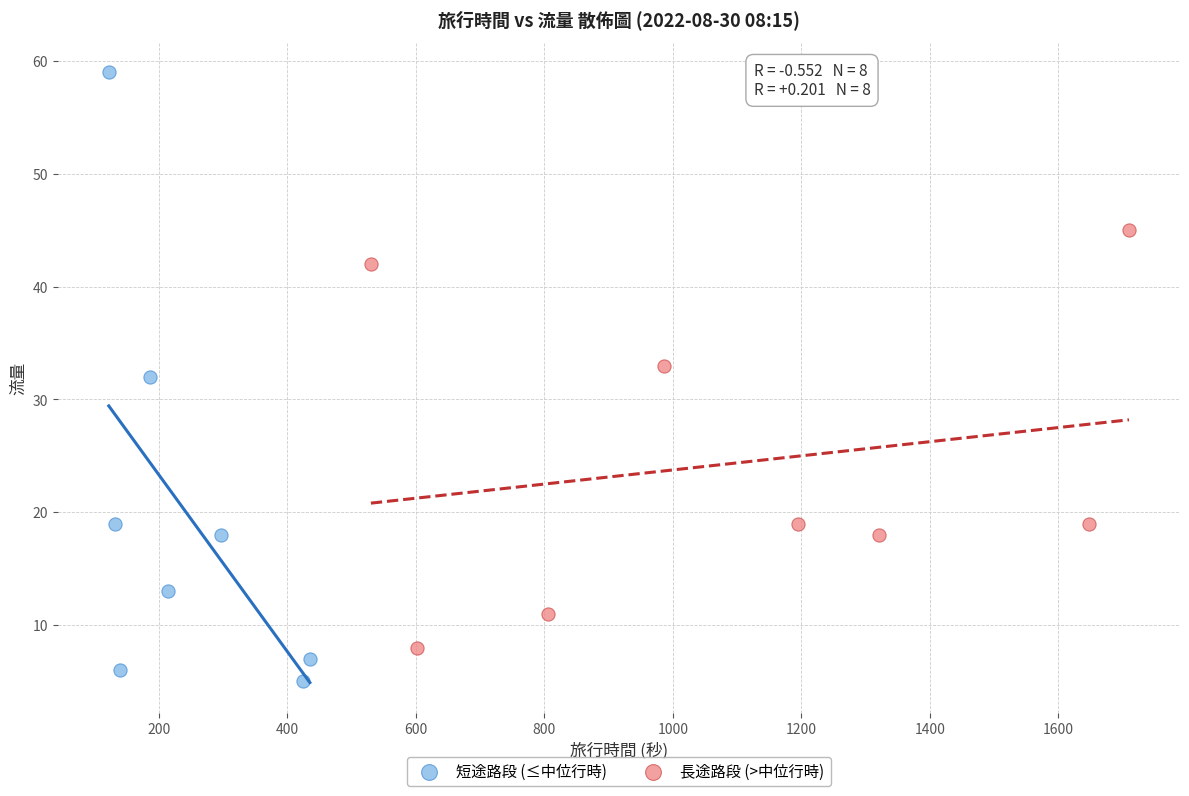

Which series reaches the maximum Y coordinate?

短途路段 (≤中位行時)